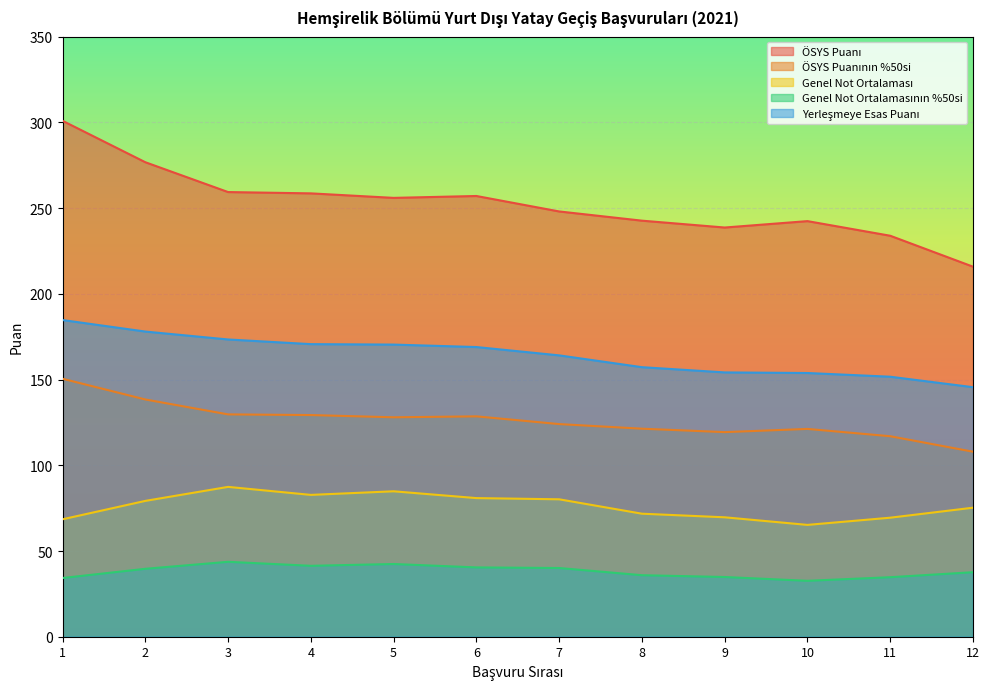

What is the difference between the second highest and second lowest values in the Yerleşmeye Esas Puanı series?

26.3